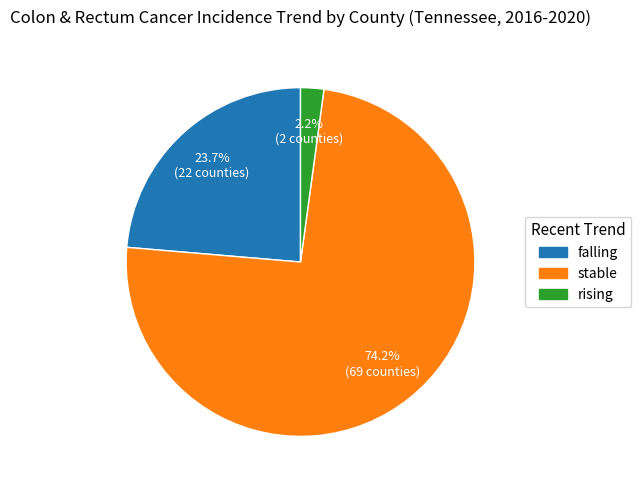

Is there a majority slice in this chart?

Yes